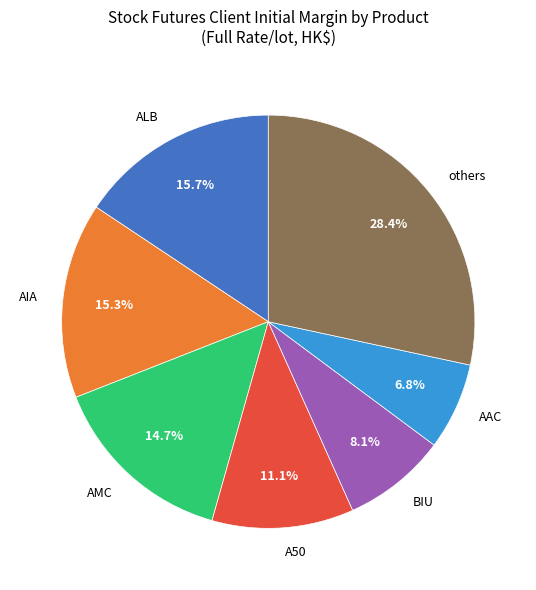

Which slice is the smallest?

AAC